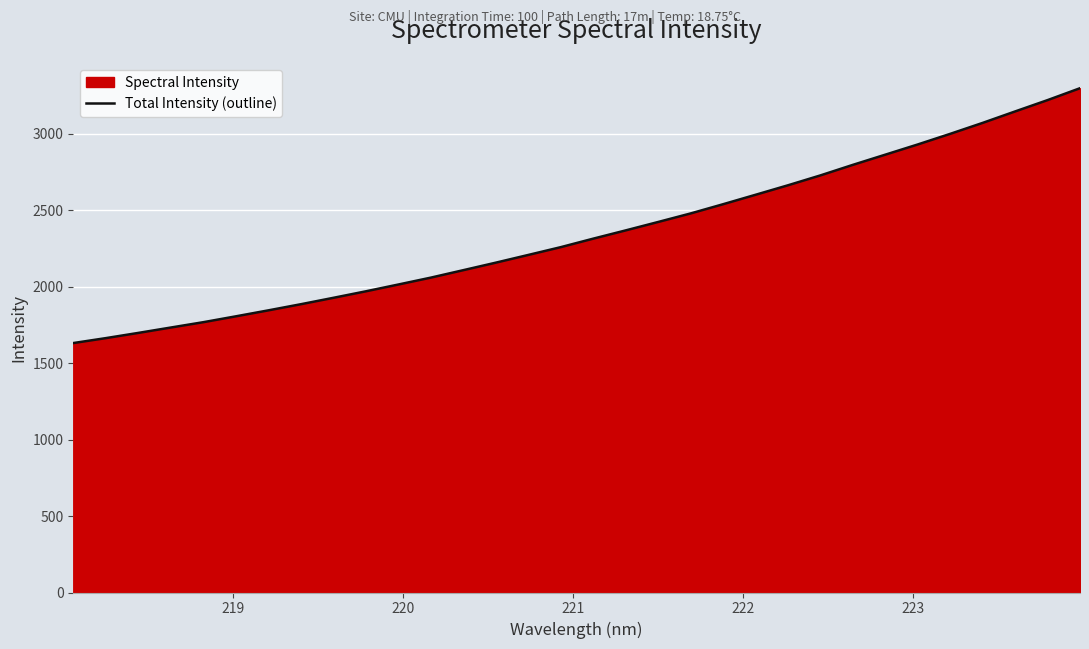

What is the difference between the maximum and minimum values?

1667.1